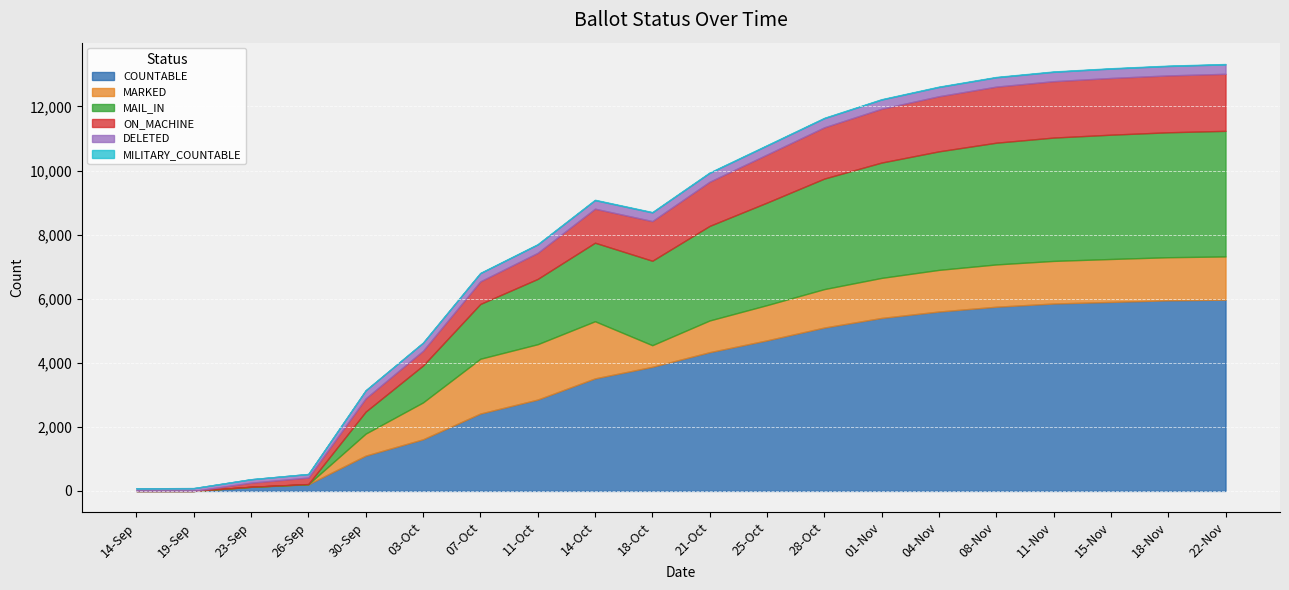

What is the difference between the maximum and minimum values in the MAIL_IN series?

3920